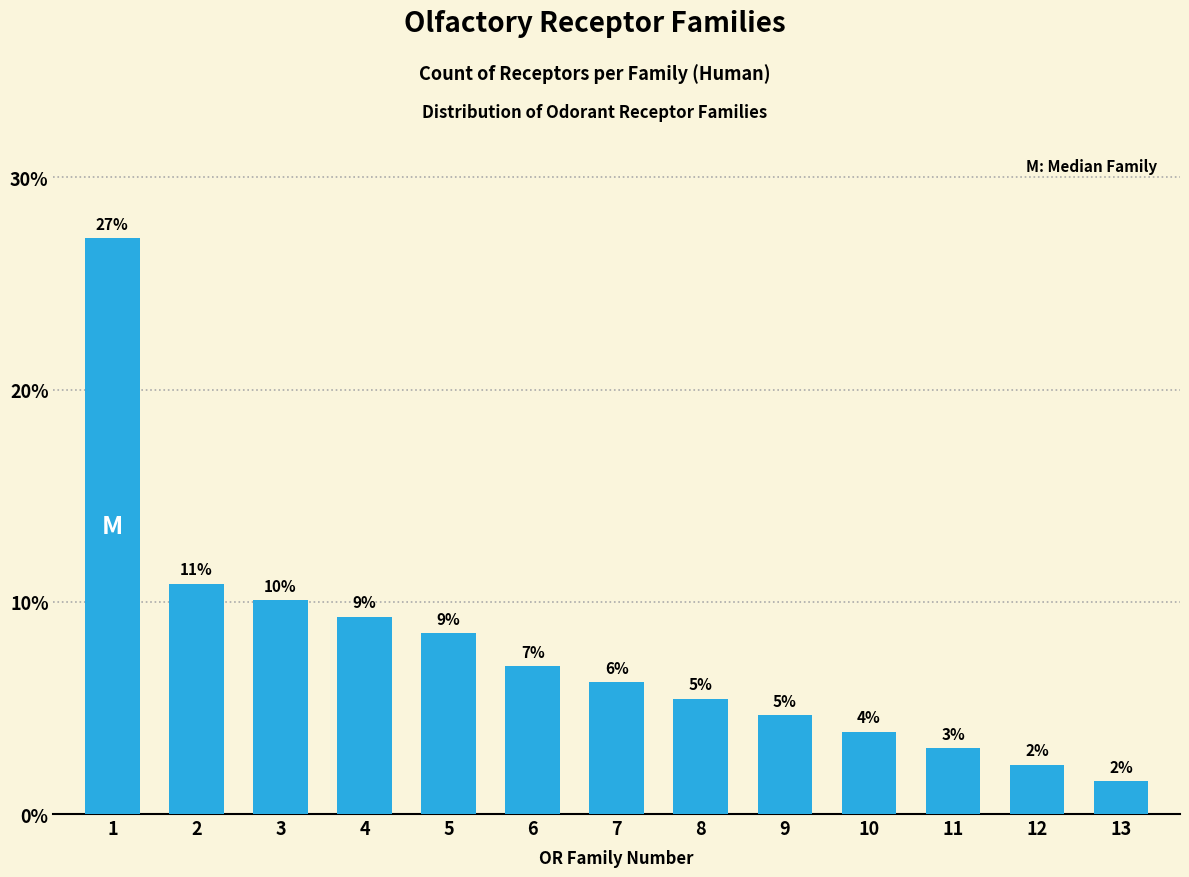

How many bars are there in total?

13